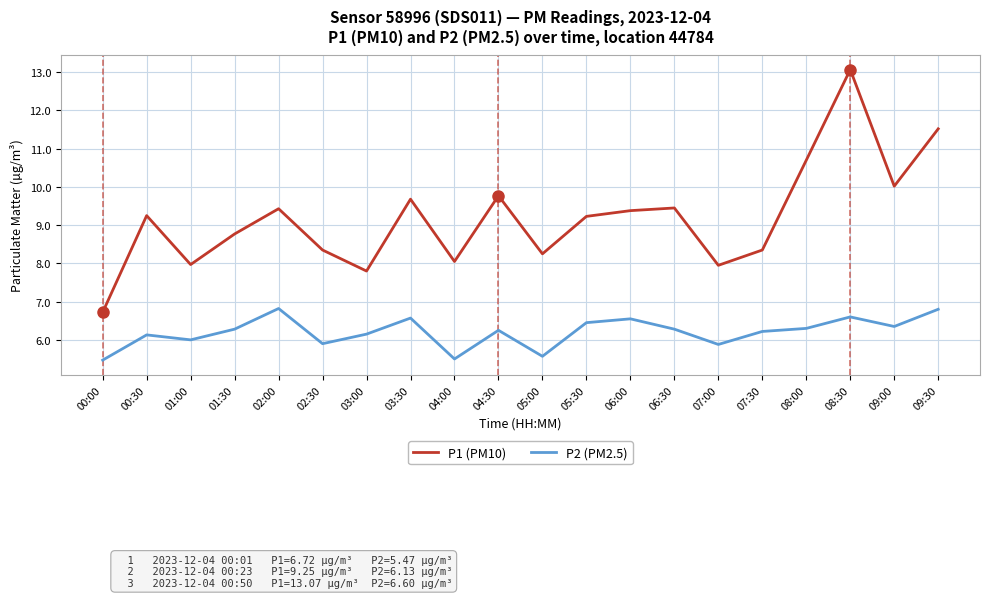

What is the highest value of the P2 (PM2.5) series?

6.8